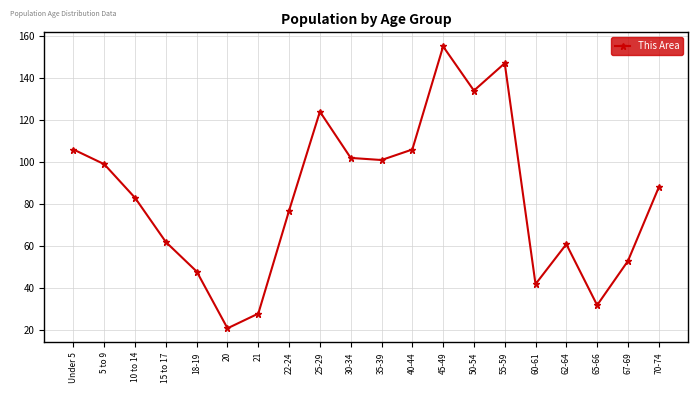

What is the label of the 9th point from the right?

40-44